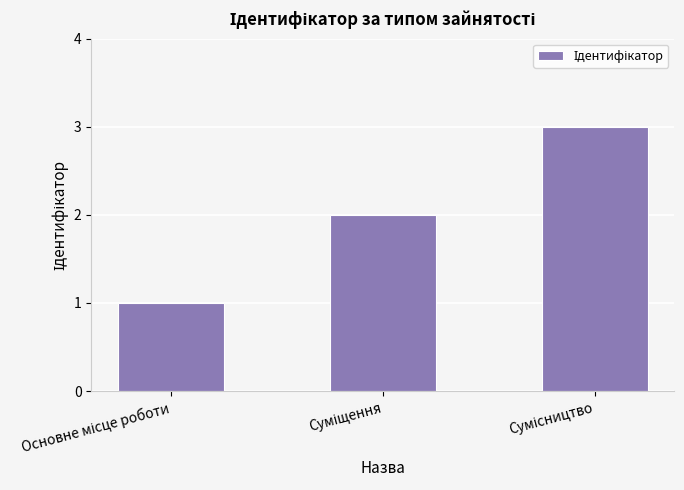

What is the value of the 2nd bar from the left?

2